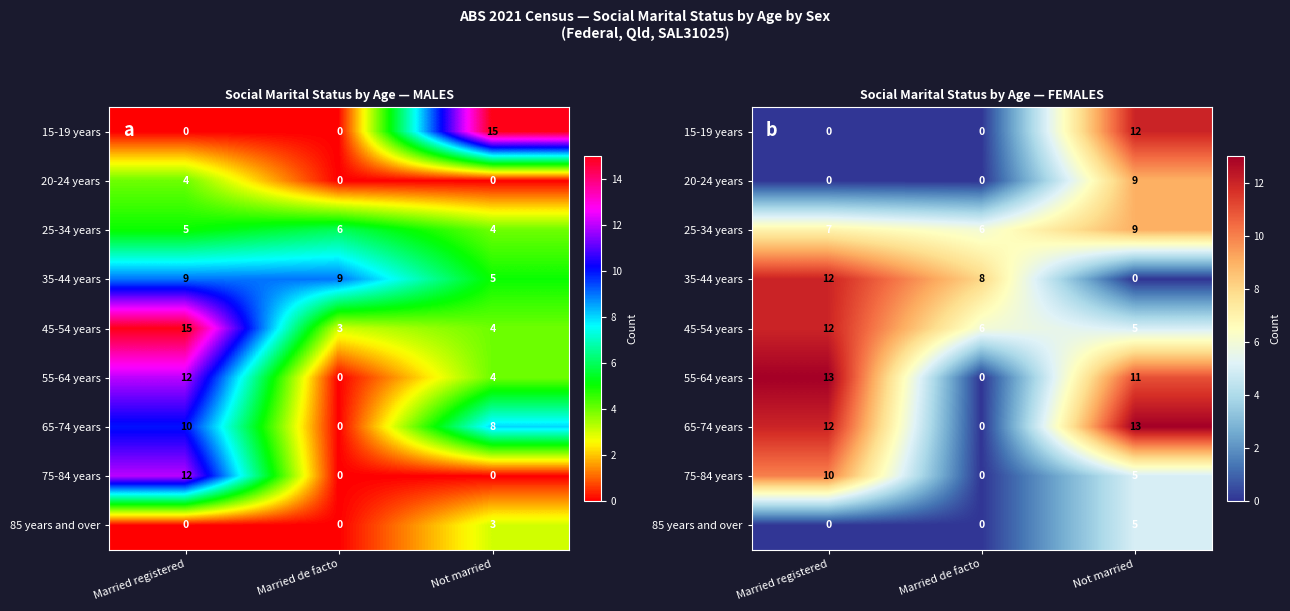

The value of 45-54 years at Married registered is 12. True or false?

True